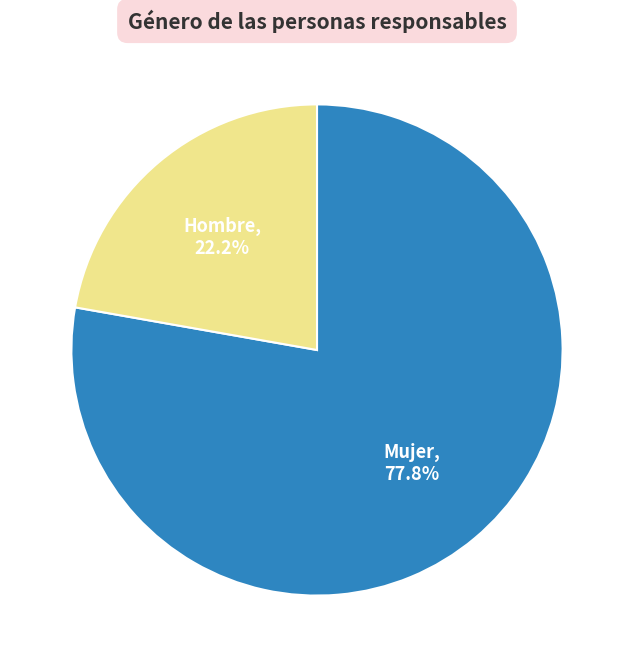

Rank the categories by value from highest to lowest.

Mujer, Hombre